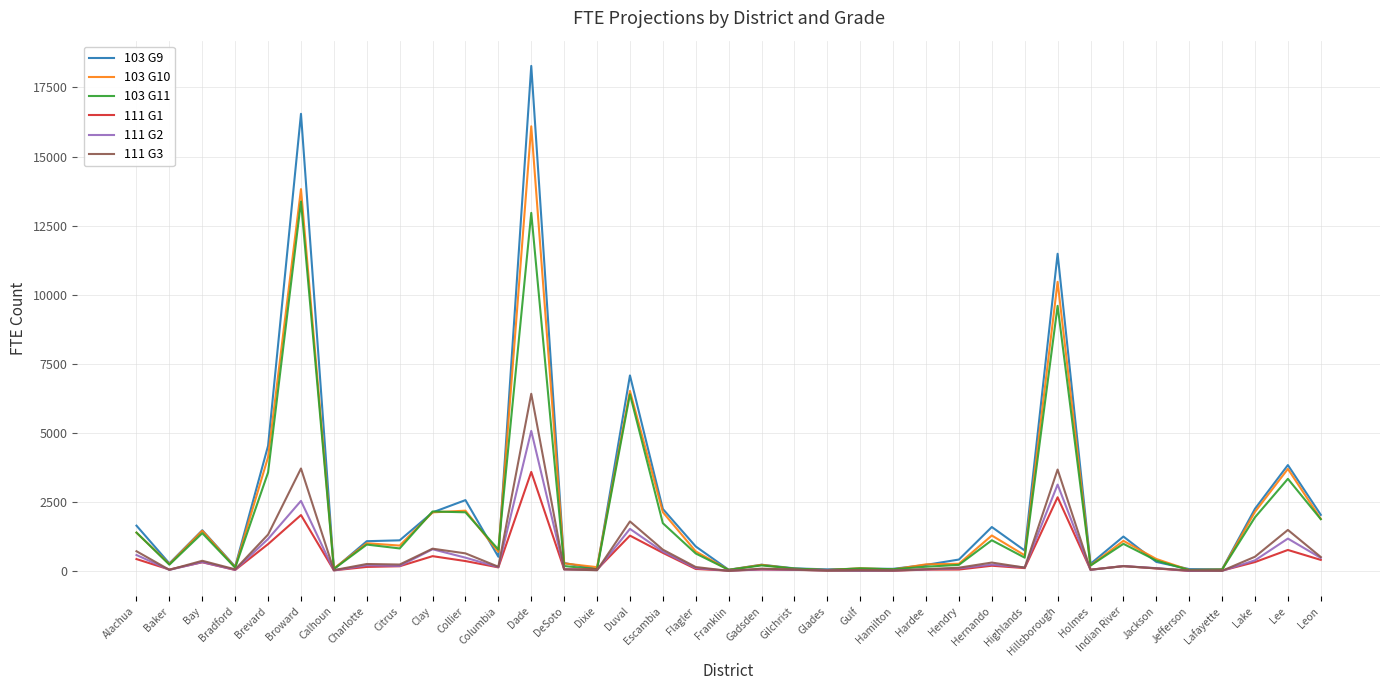

Rank the series by their maximum value, from lowest to highest.

111 G1, 111 G2, 111 G3, 103 G11, 103 G10, 103 G9